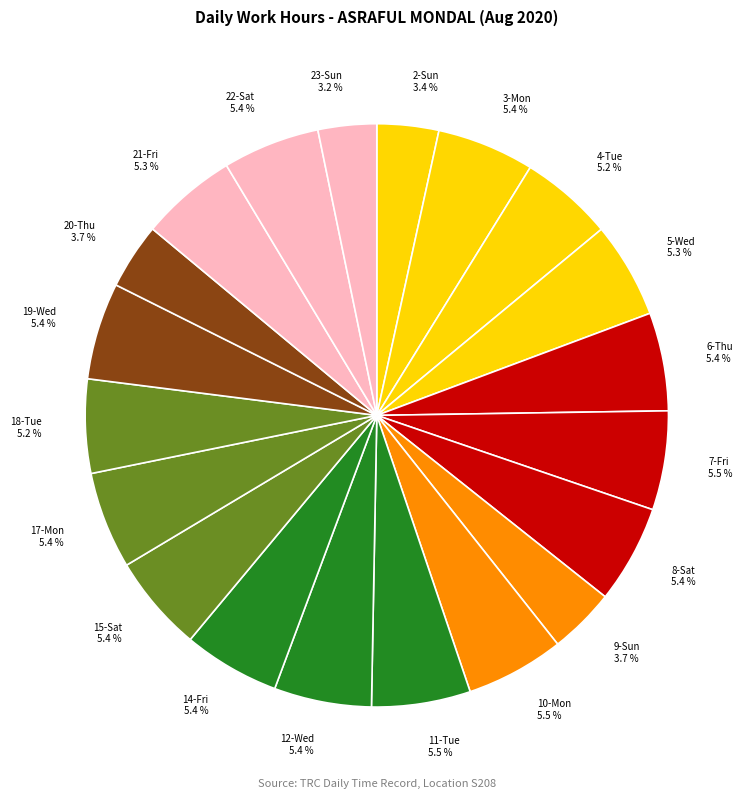

Count the number of slices in the pie.

20